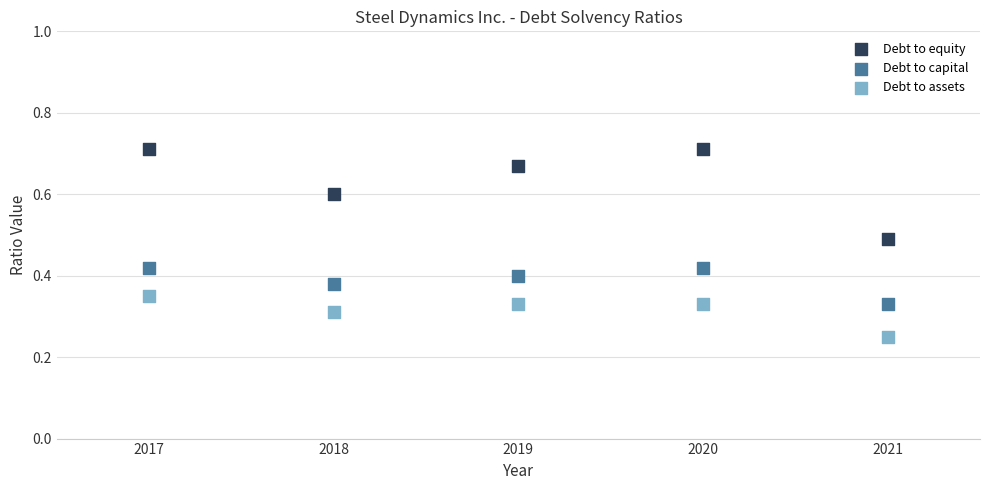

Which series has the largest Y range (max minus min)?

Debt to equity